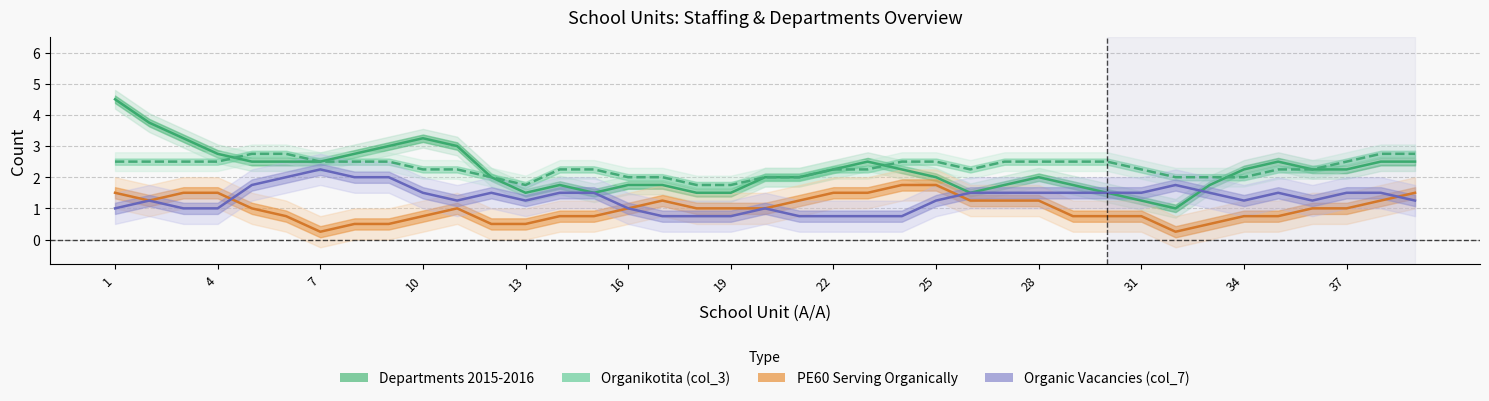

True or false: Organic Vacancies (col_7) and Departments 2015-2016 intersect in this chart.

True